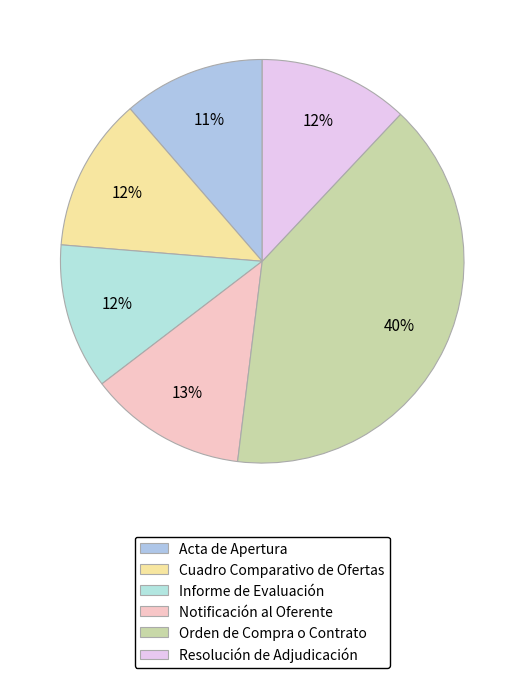

What percentage is the Acta de Apertura slice, to the nearest percent?

11%